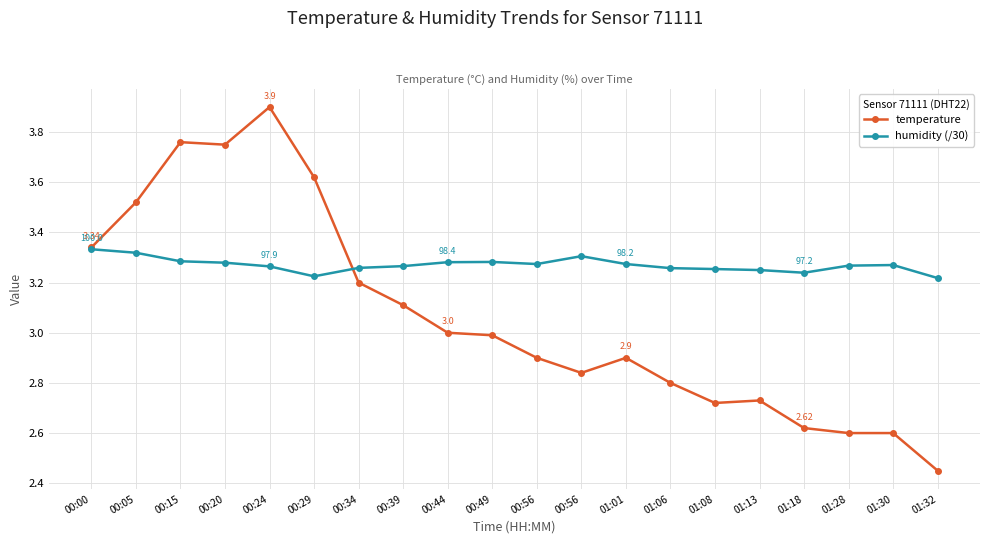

Reading left to right, transcribe all the data shown in this chart.

temperature: 3.3	3.5	3.8	3.8	3.9	3.6	3.2	3.1	3.0	3.0	2.9	2.8	2.9	2.8	2.7	2.7	2.6	2.6	2.6	2.5
humidity (/30): 3.3	3.3	3.3	3.3	3.3	3.2	3.3	3.3	3.3	3.3	3.3	3.3	3.3	3.3	3.3	3.2	3.2	3.3	3.3	3.2